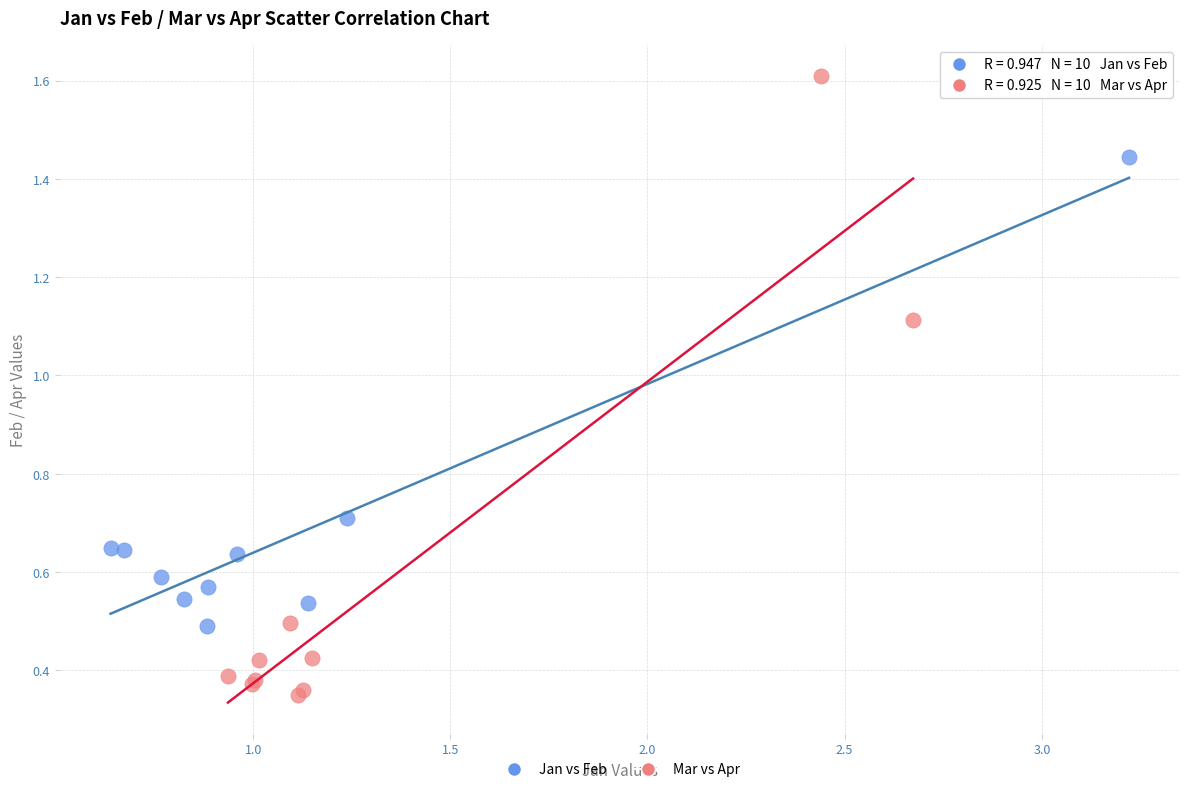

What are all the series names shown in the legend?

Jan vs Feb, Mar vs Apr